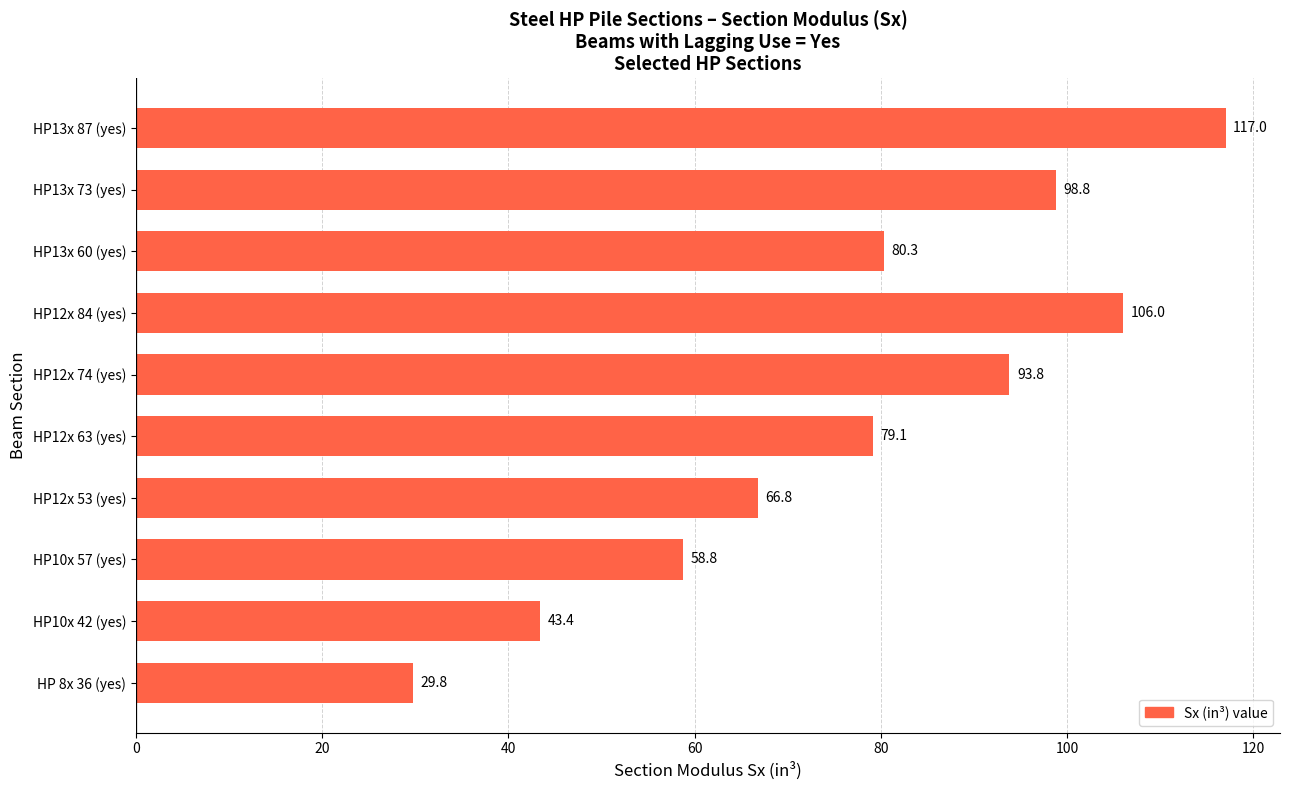

How many data points are less than 80?

5